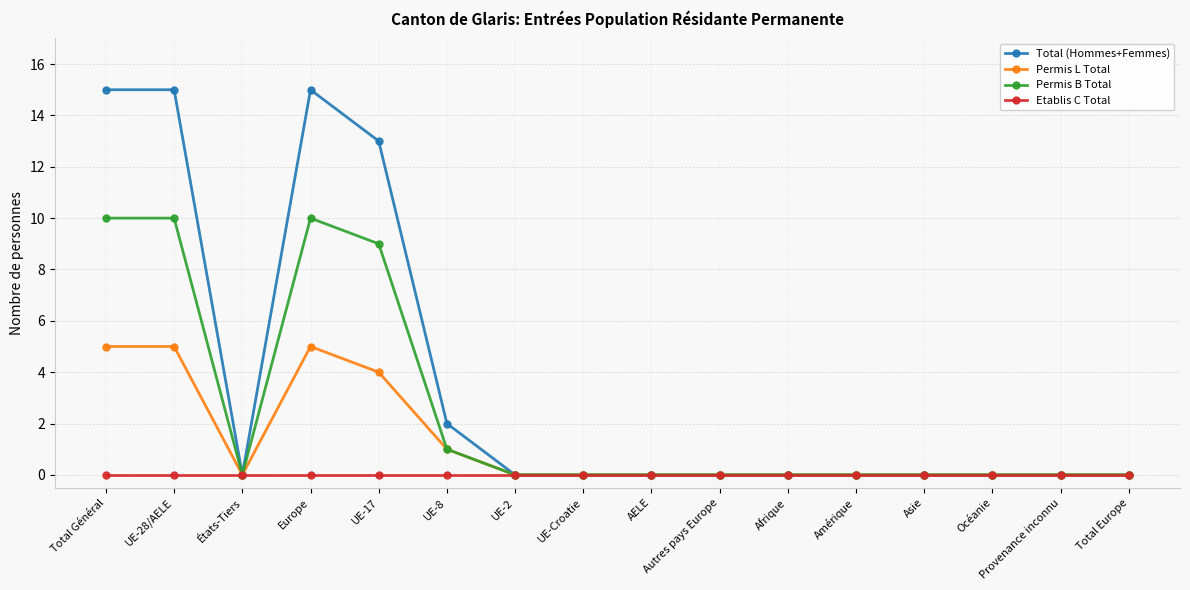

Where is the first local minimum for Total (Hommes+Femmes)?

États-Tiers